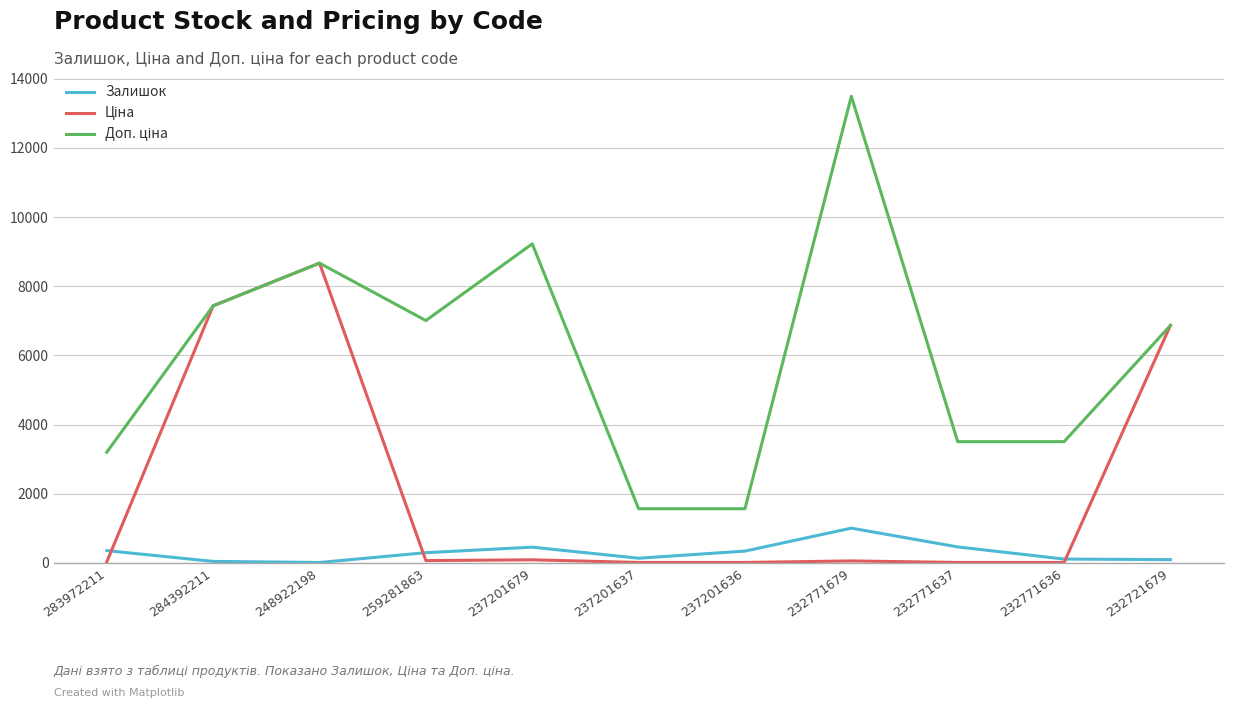

At which category is the sum across all series the highest?

248922198